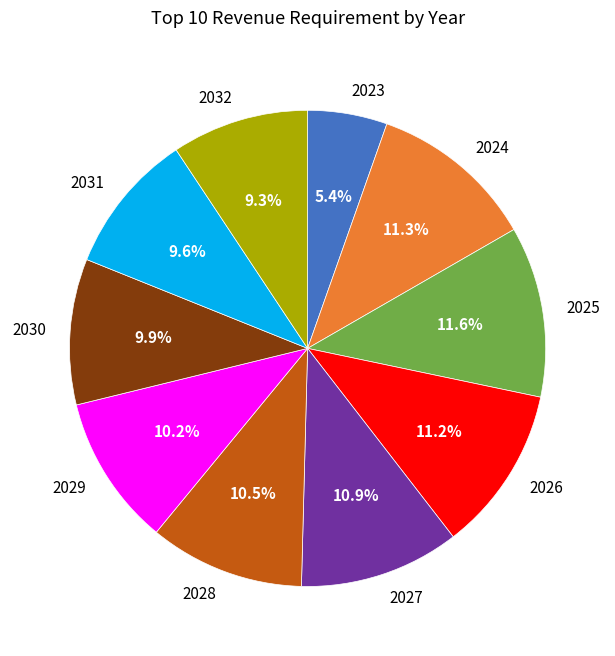

Which slice is the smallest?

2023